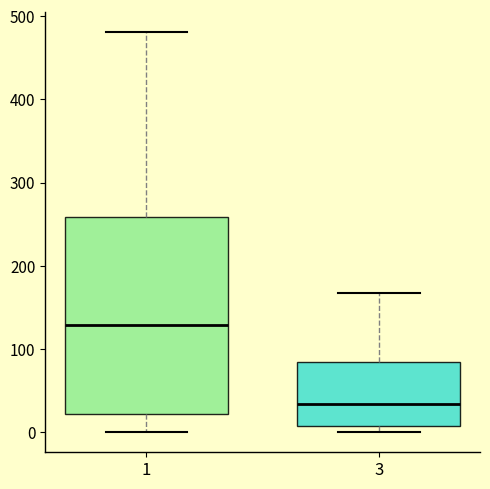

Which box's median line is the highest?

1